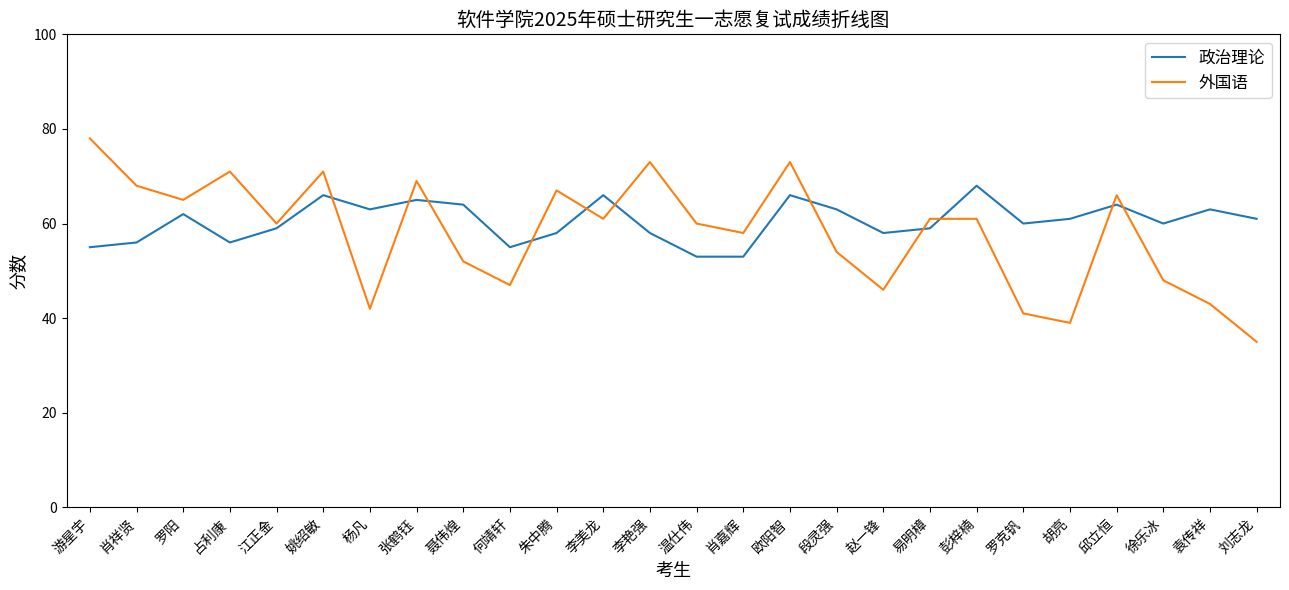

What is the approximate value of 政治理论 at 彭梓楠, to the nearest 10?

70